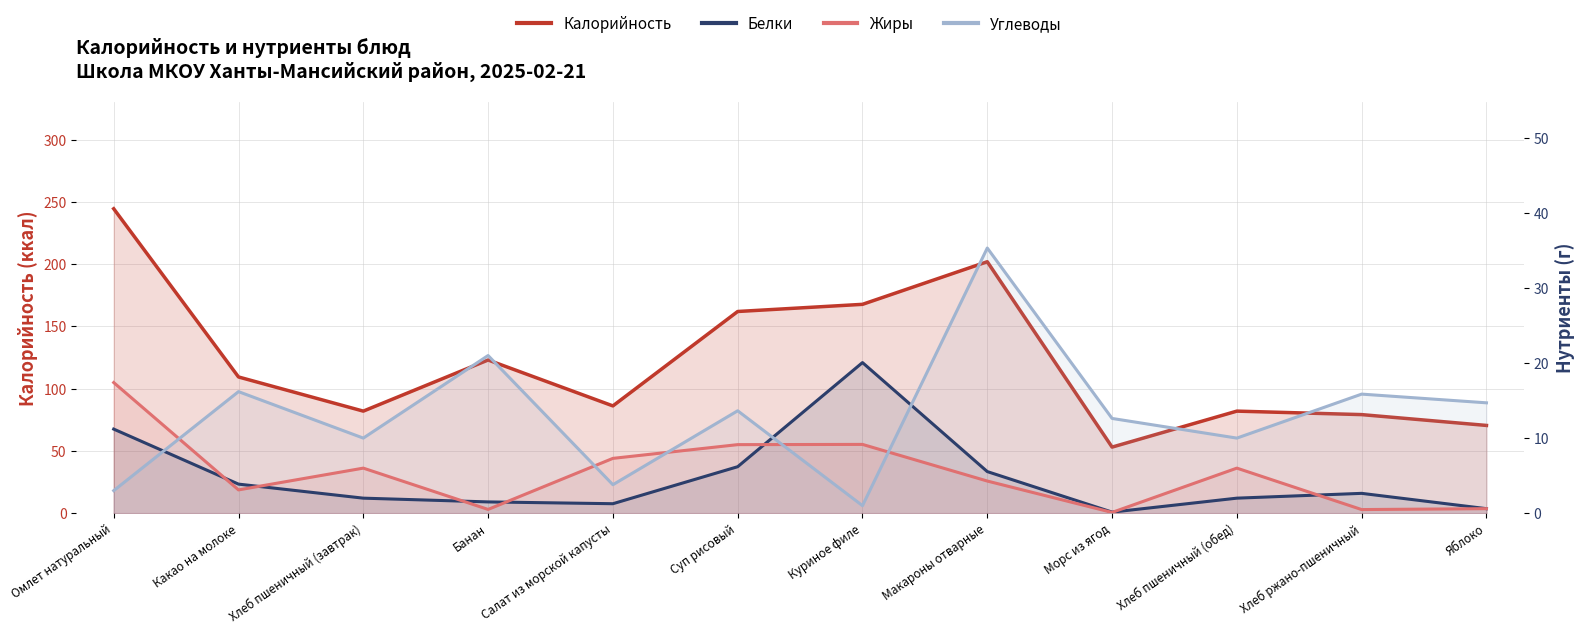

Rank the categories by Жиры value from lowest to highest.

Морс из ягод, Хлеб ржано-пшеничный, Банан, Яблоко, Какао на молоке, Макароны отварные, Хлеб пшеничный (завтрак), Хлеб пшеничный (обед), Салат из морской капусты, Суп рисовый, Куриное филе, Омлет натуральный